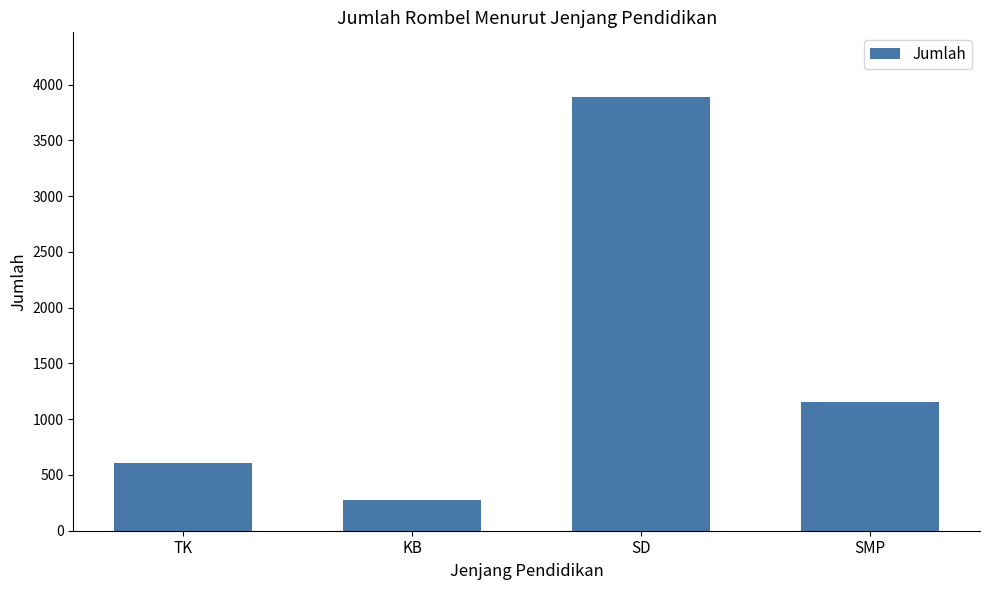

List the labels in order of value, smallest first.

KB, TK, SMP, SD